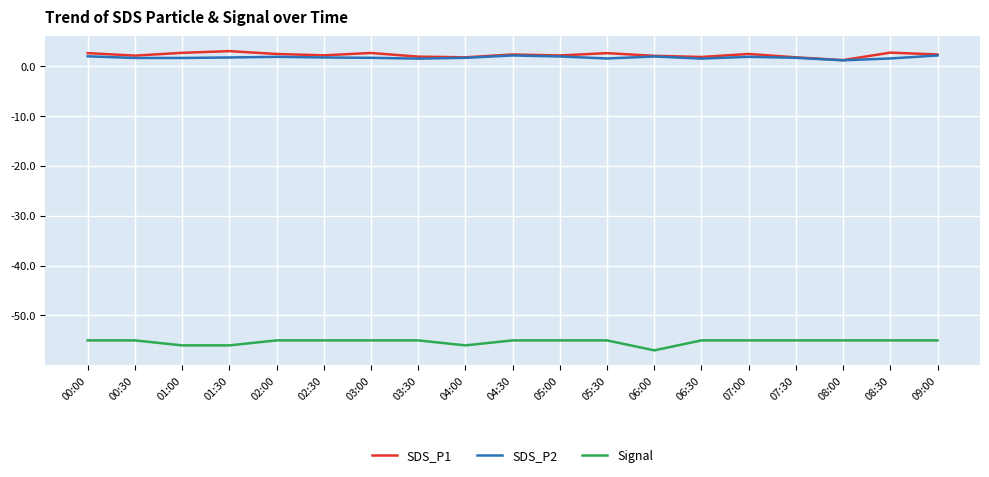

True or false: Signal has a value of -32.5 at 05:30.

False